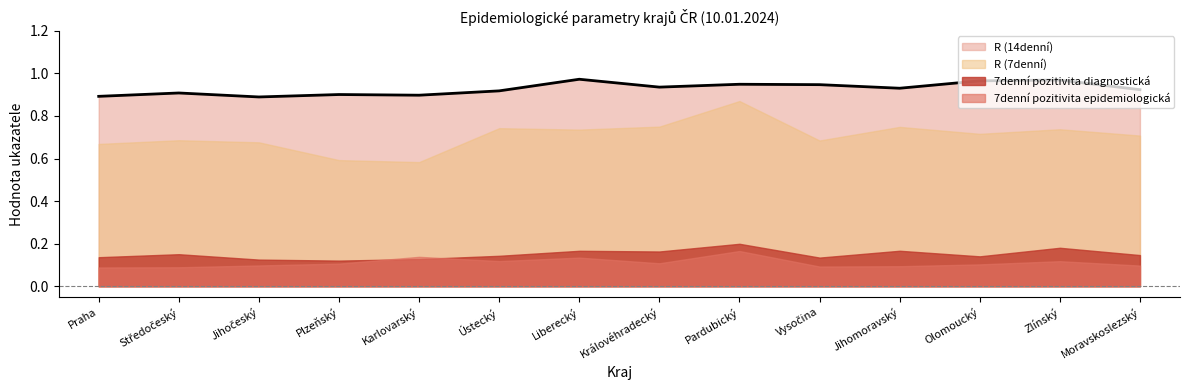

At which category is the sum across all series the highest?

Pardubický